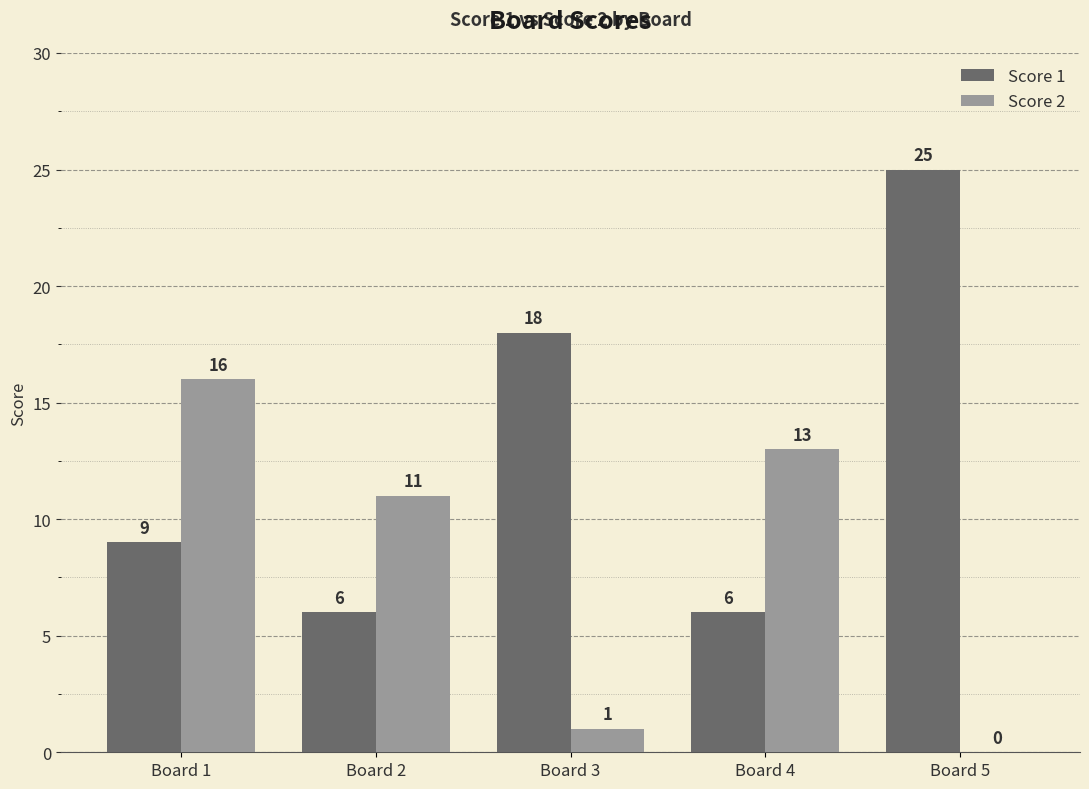

The value of Score 2 at Board 4 is 6. True or false?

False